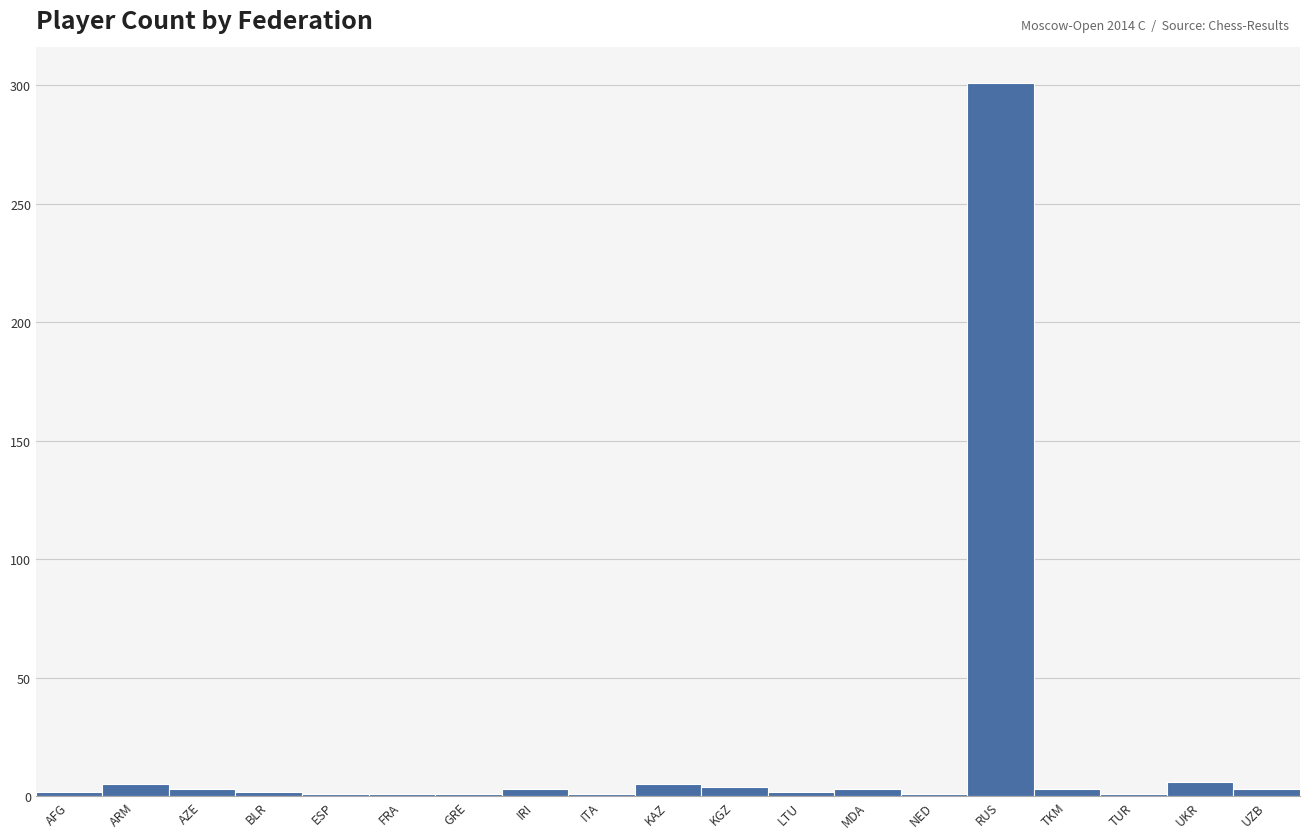

Between KGZ and RUS, which is larger?

RUS